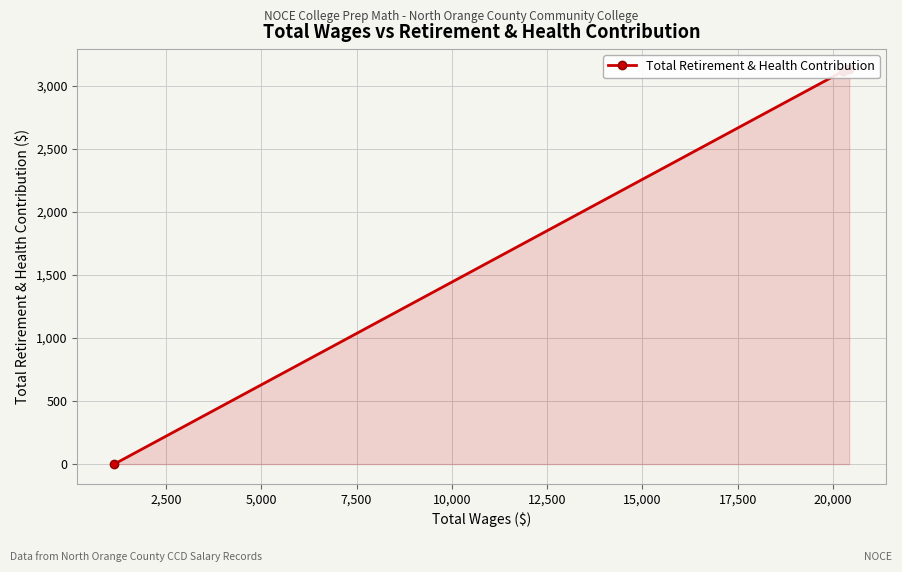

True or false: the data shows 5157 at 0.

False